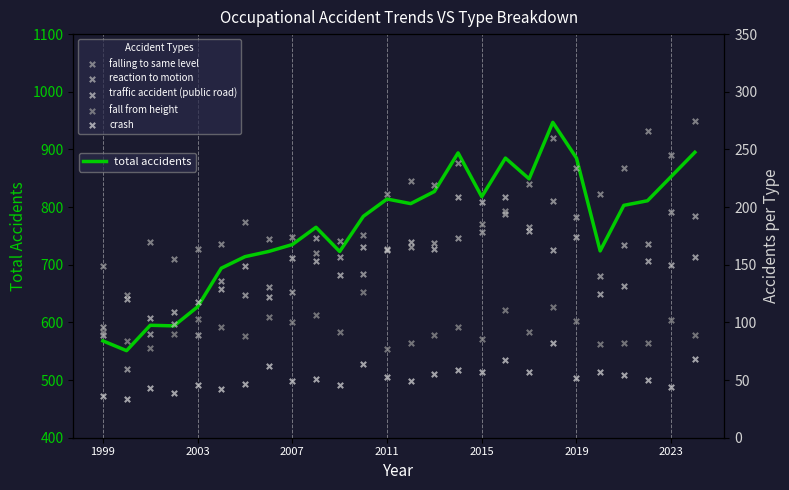

What is the total value across all series at 2003?

973